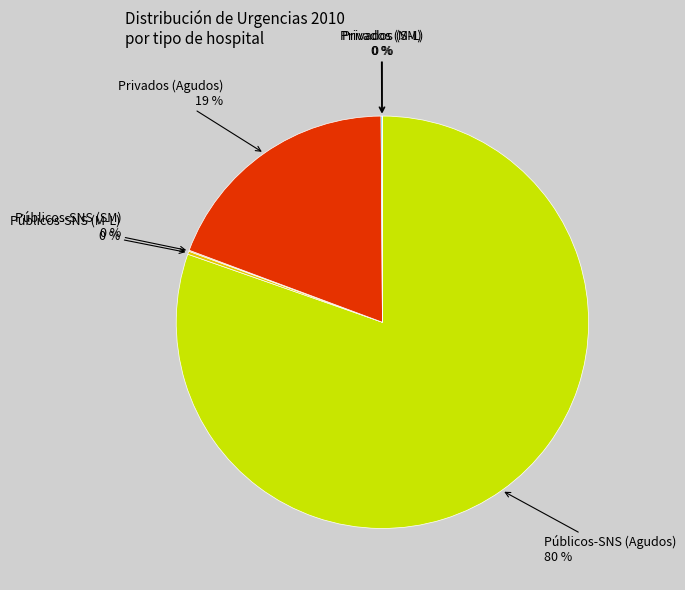

What is the majority slice?

Públicos-SNS (Agudos)